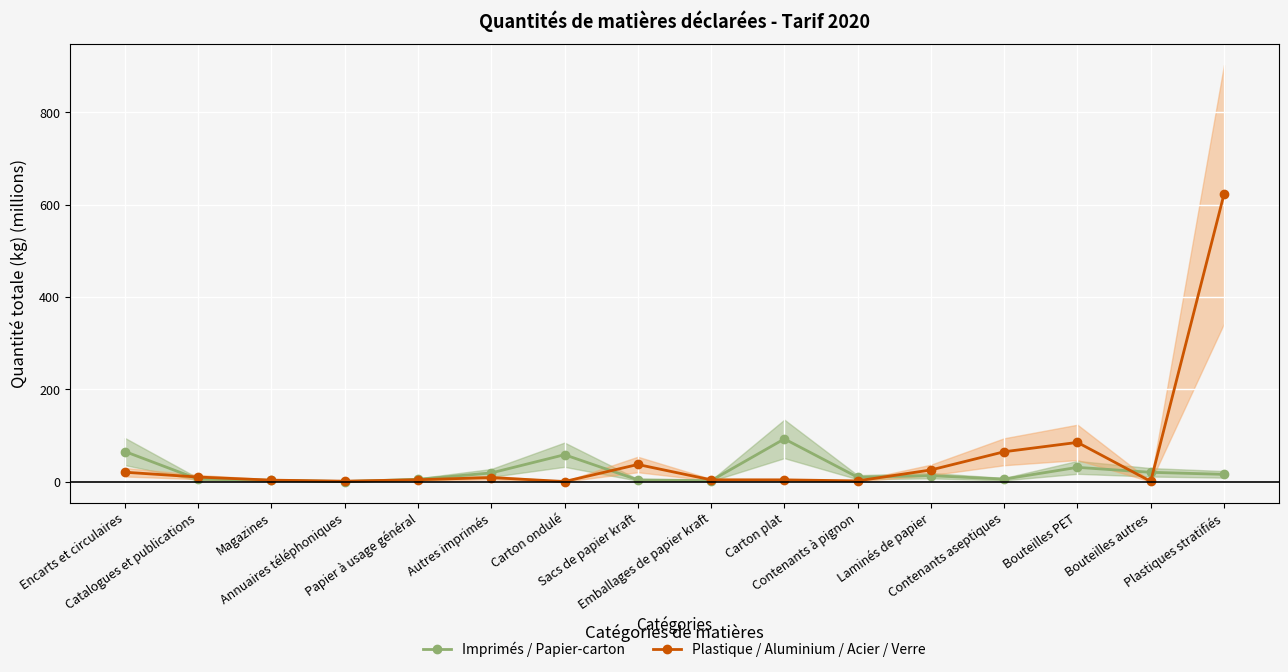

What position from the left is Autres imprimés?

6